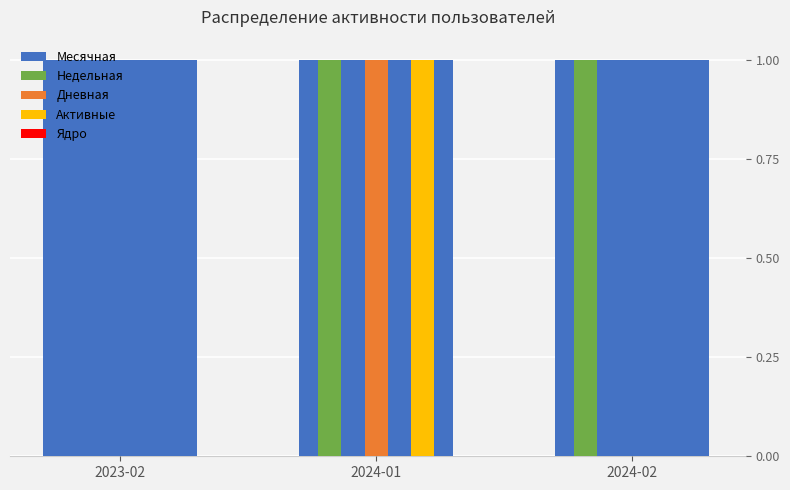

What is the difference between the Активные values at 2023-02 and 2024-01?

1